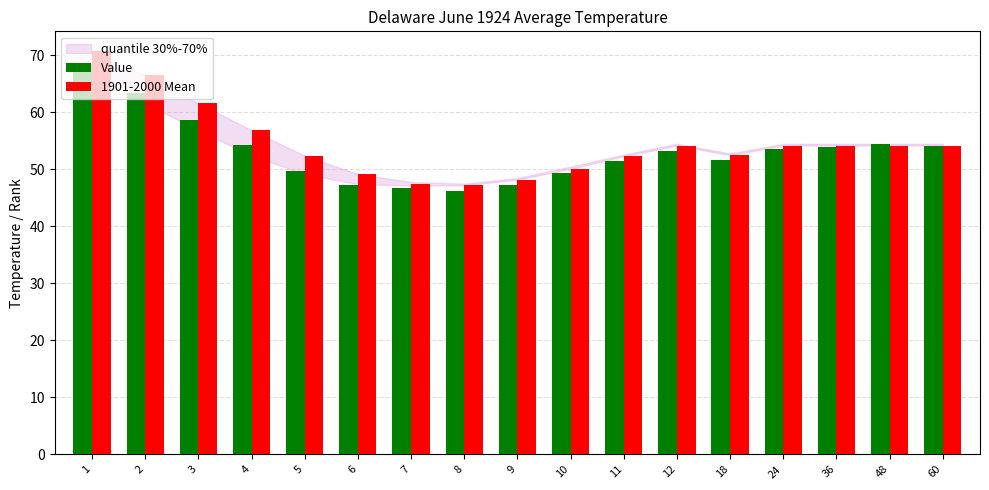

What is the minimum value shown in the chart?

46.3